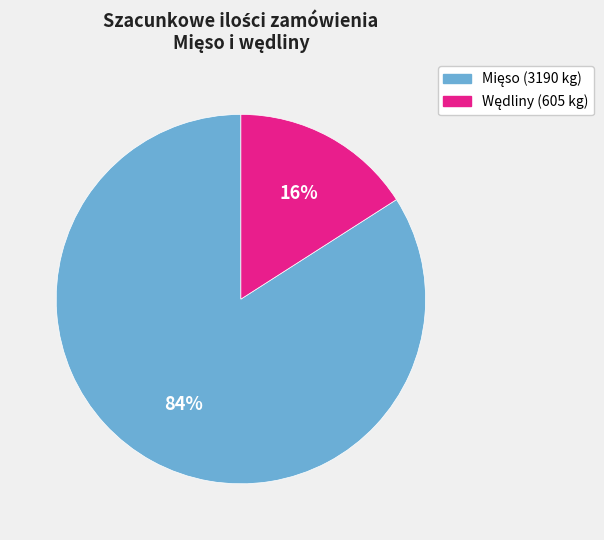

Is there a majority slice in this chart?

Yes